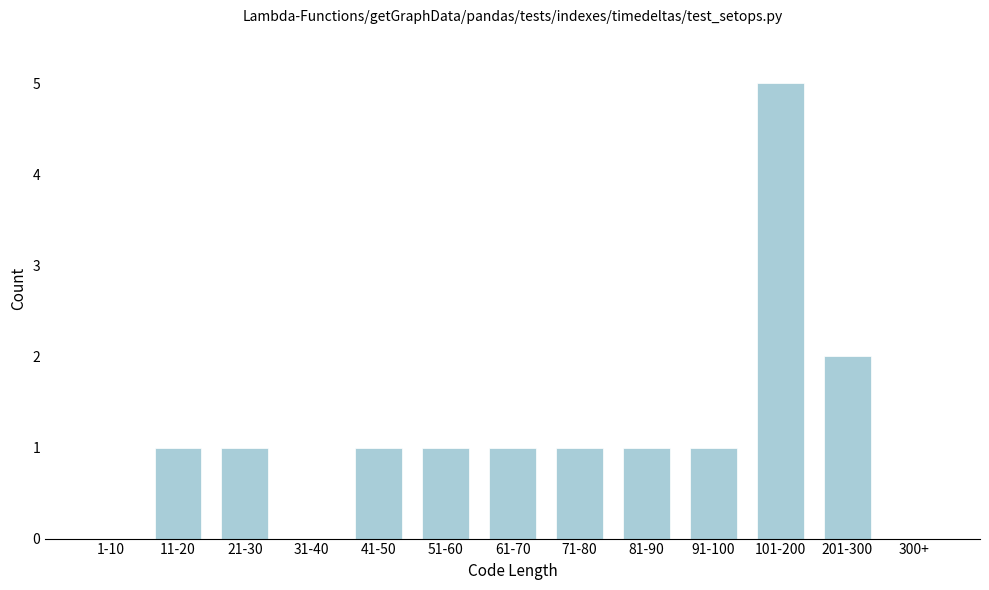

Reading right to left, transcribe all the data shown in this chart.

300+=0	201-300=2	101-200=5	91-100=1	81-90=1	71-80=1	61-70=1	51-60=1	41-50=1	31-40=0	21-30=1	11-20=1	1-10=0